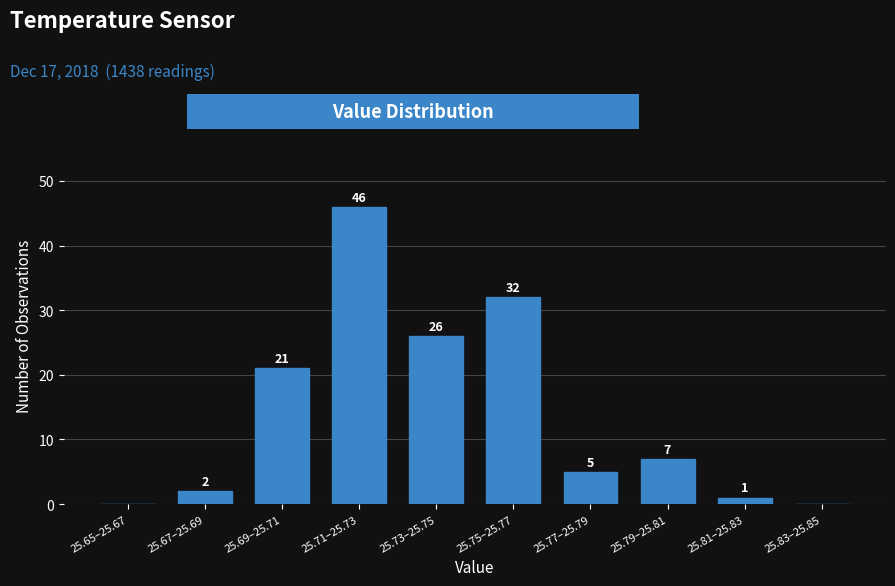

Reading right to left, what are all the values shown in this chart?

25.83–25.85=0	25.81–25.83=1	25.79–25.81=7	25.77–25.79=5	25.75–25.77=32	25.73–25.75=26	25.71–25.73=46	25.69–25.71=21	25.67–25.69=2	25.65–25.67=0